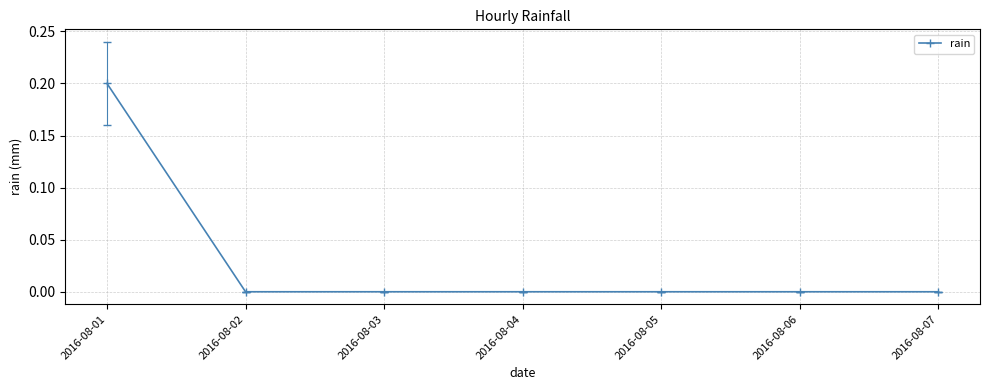

How many series are shown in this chart?

1